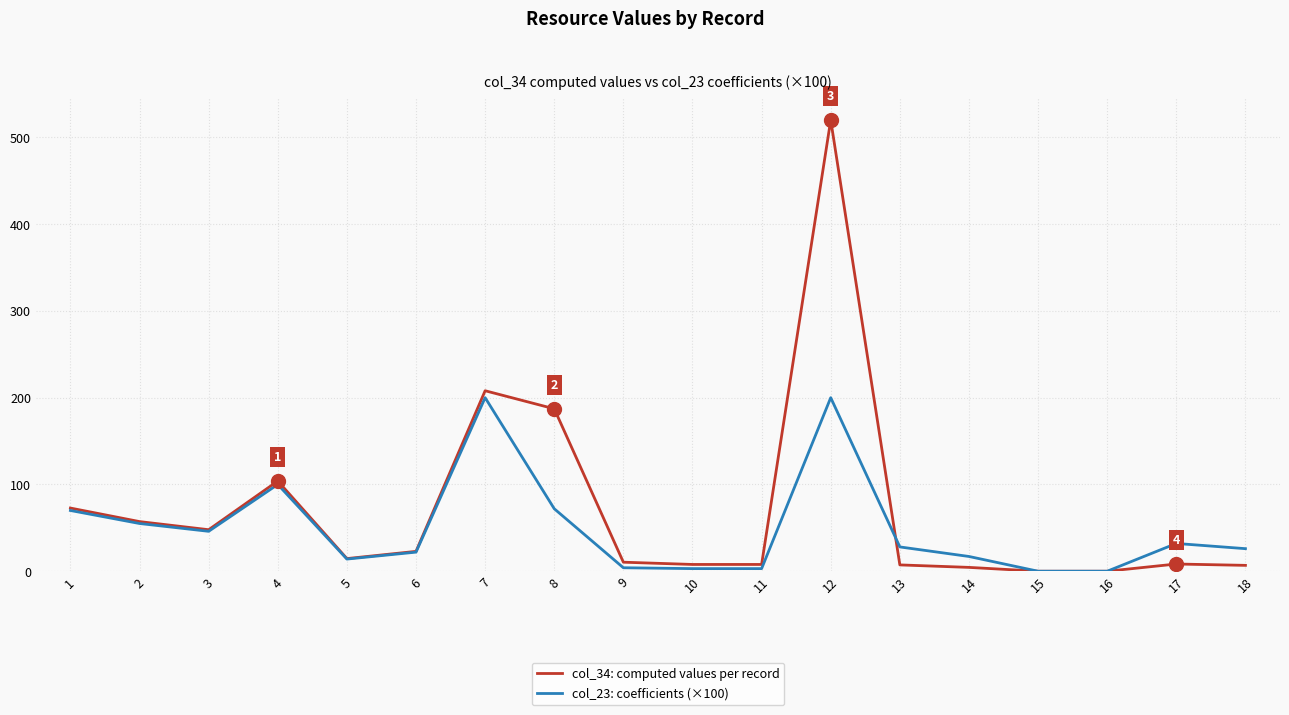

Does the chart have visible grid lines?

Yes